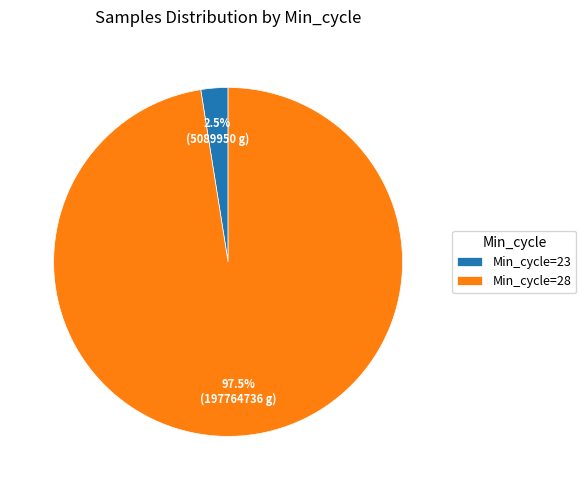

Count the number of slices in the pie.

2